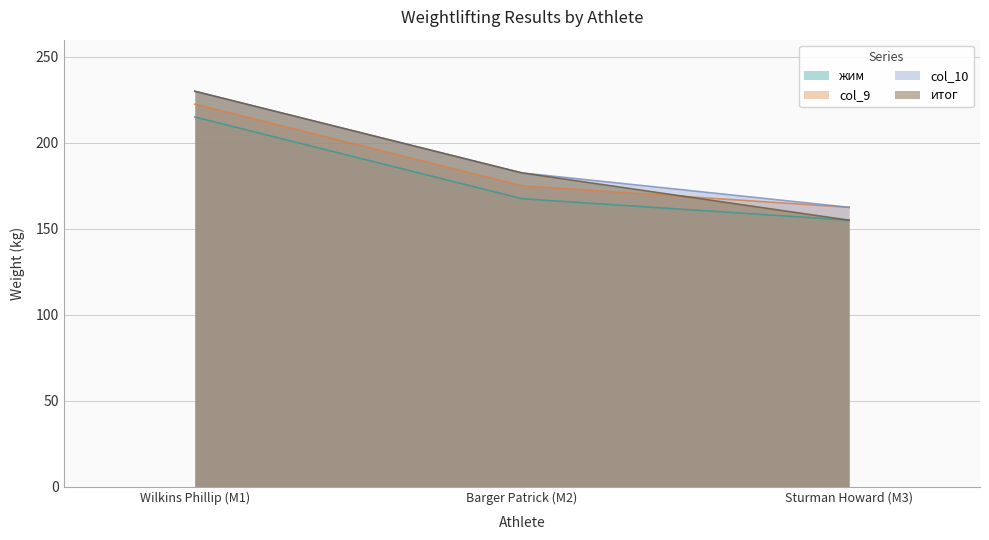

The value of жим at Barger Patrick (M2) is 167.5. True or false?

True